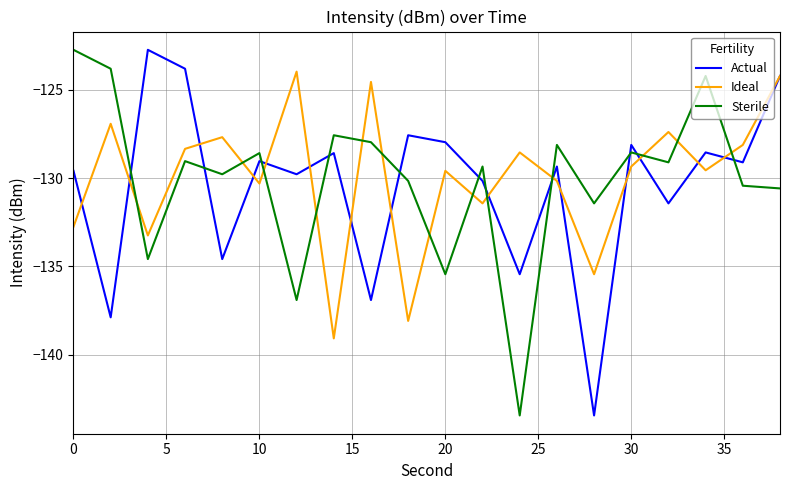

What is the difference between the maximum and minimum values in the Sterile series?

20.7